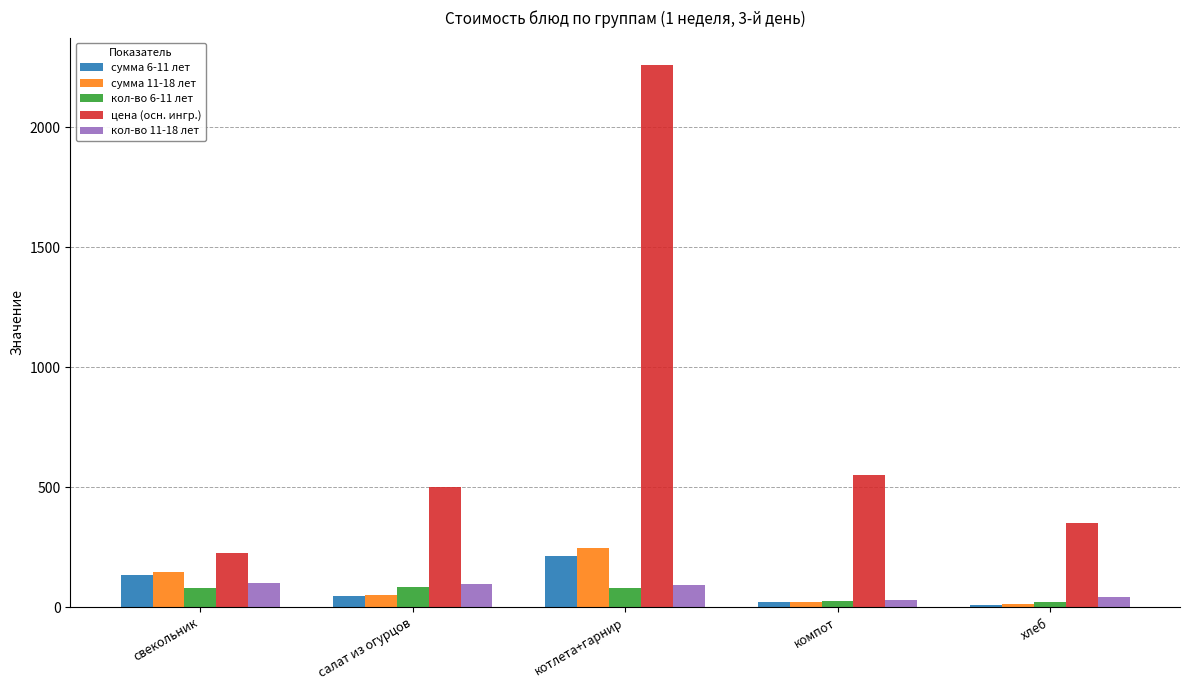

Which series has the largest total across all categories?

цена (осн. ингр.)